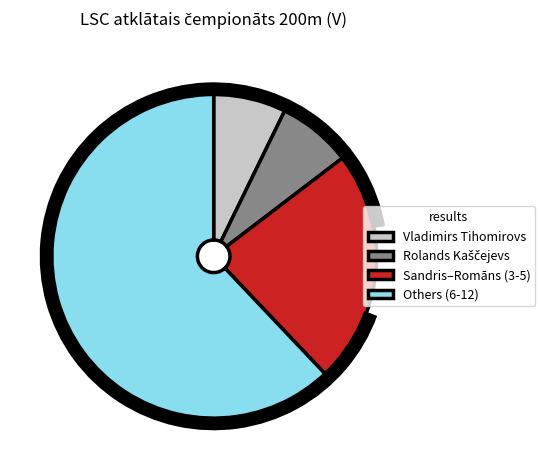

How many segments does this pie chart have?

4